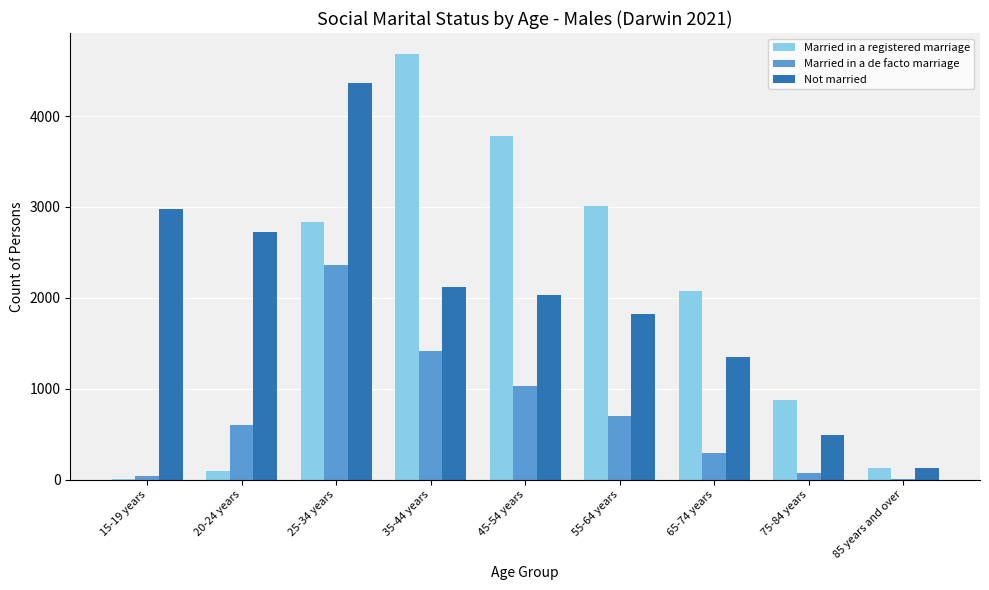

At which category does the chart reach its peak across all series?

35-44 years